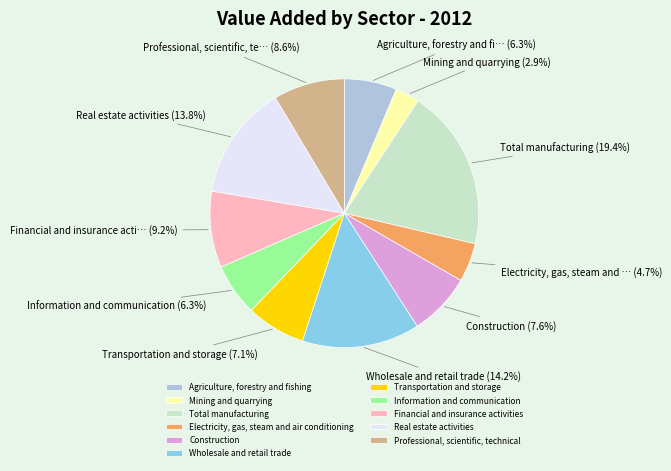

Which slice is the smallest?

Mining and quarrying